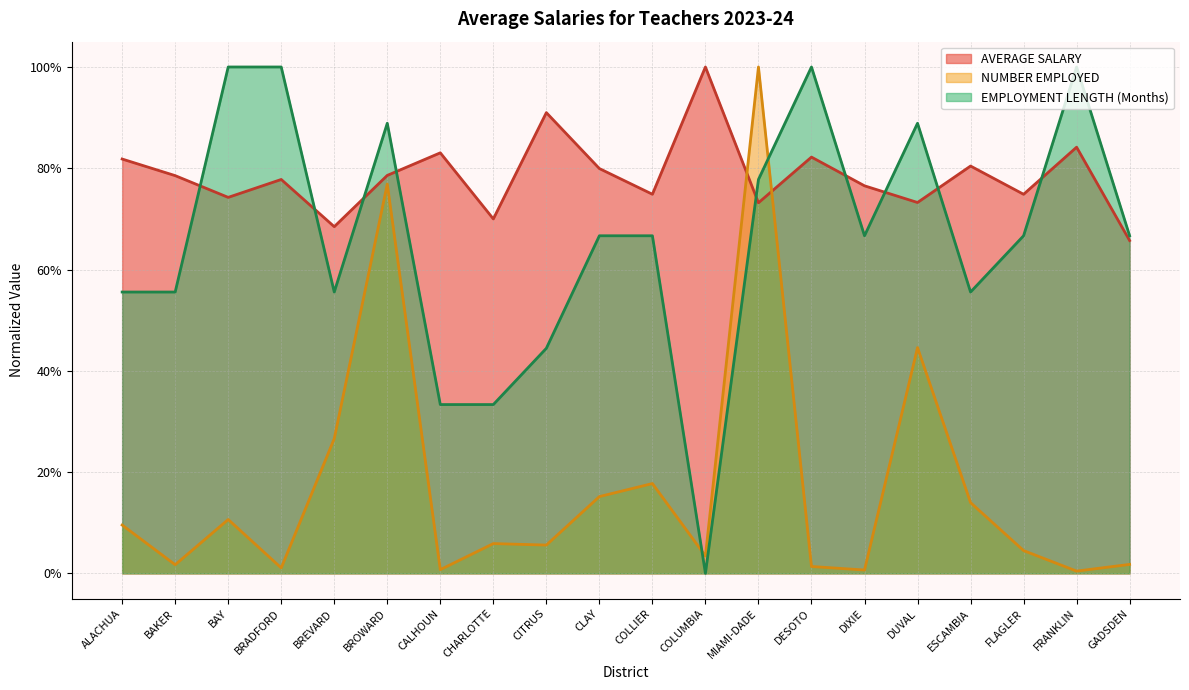

How many lines are shown in the chart?

3